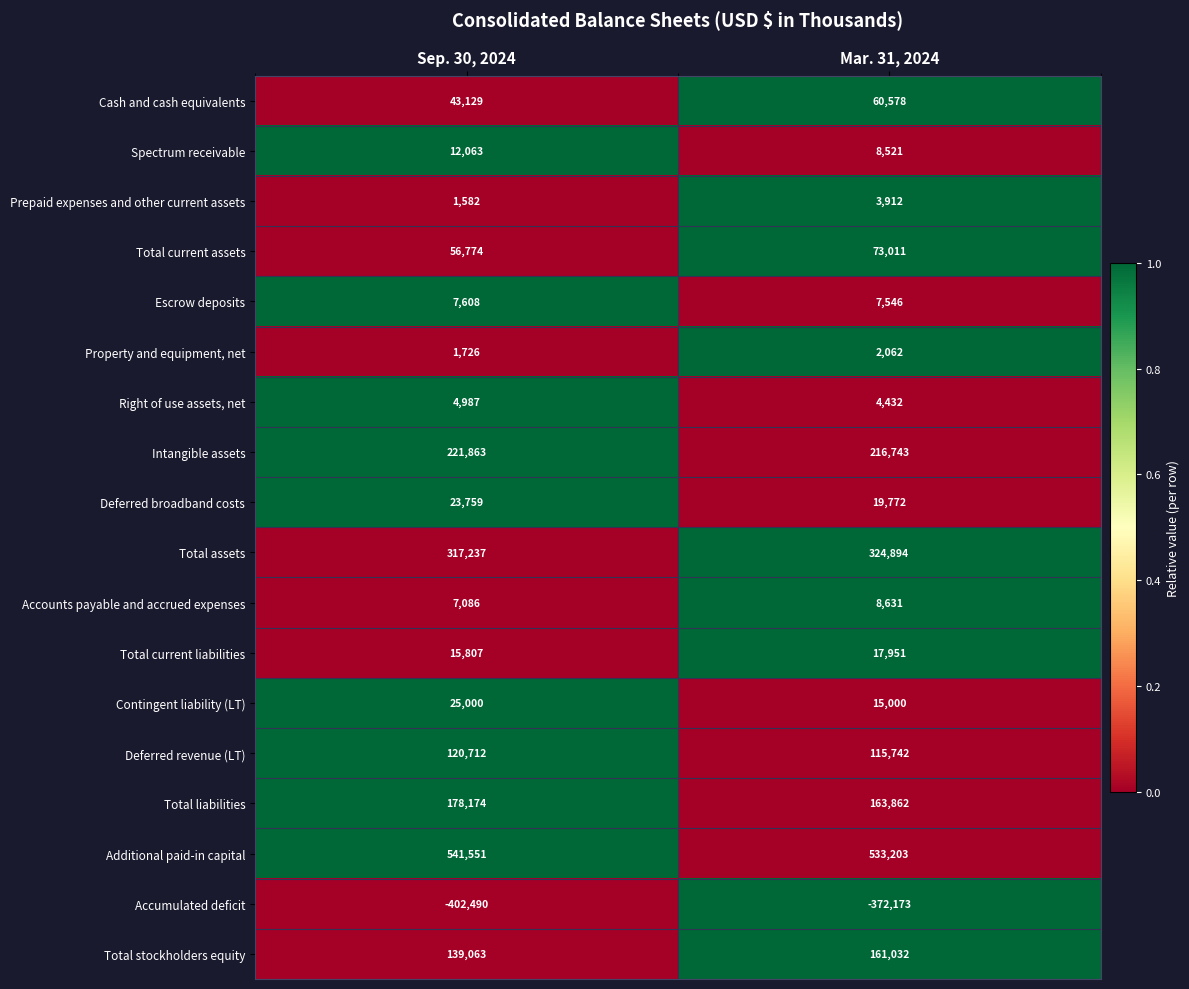

Which series has the largest total across all categories?

Additional paid-in capital